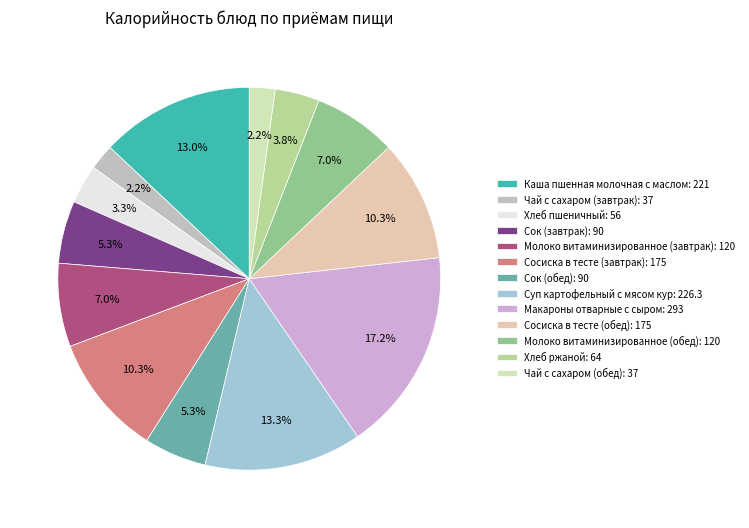

Is Сок (завтрак) the majority of the pie?

No